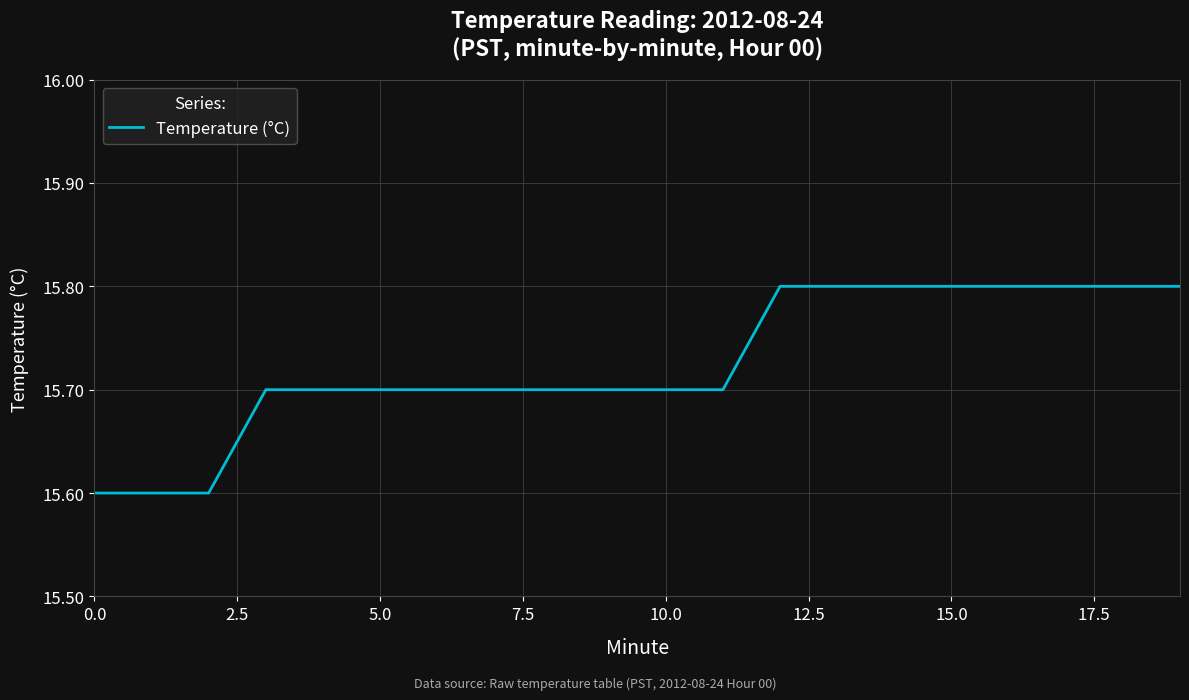

What is the smallest value displayed?

15.6